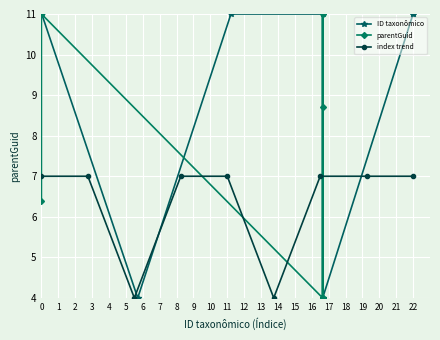

What is the average value of the parentGuid series?

9.4